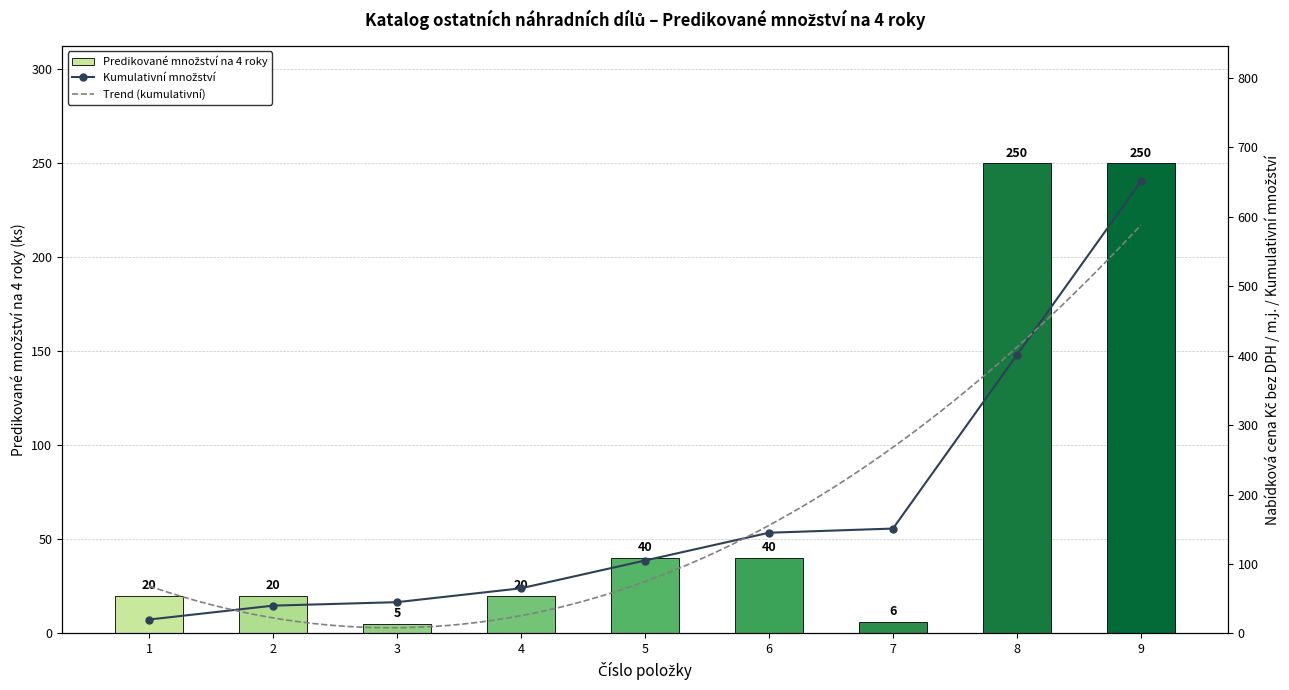

Are the bars horizontal?

No